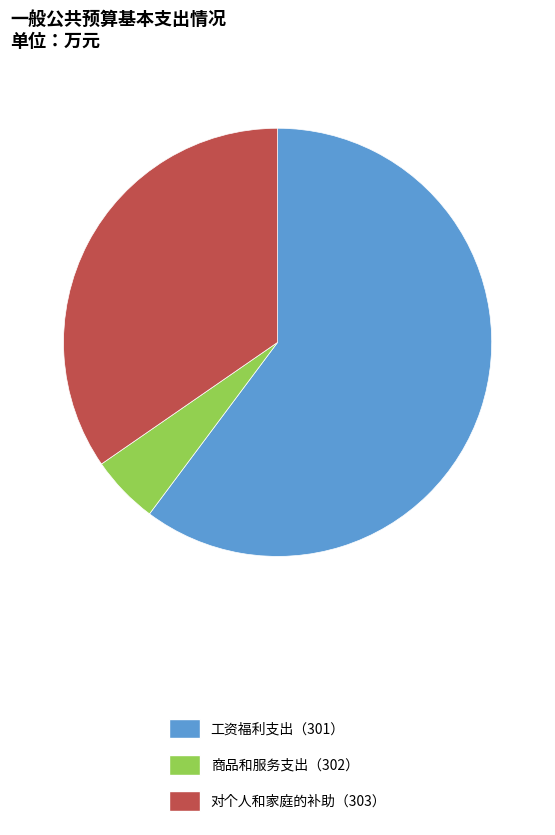

How many slices are in this pie chart?

3